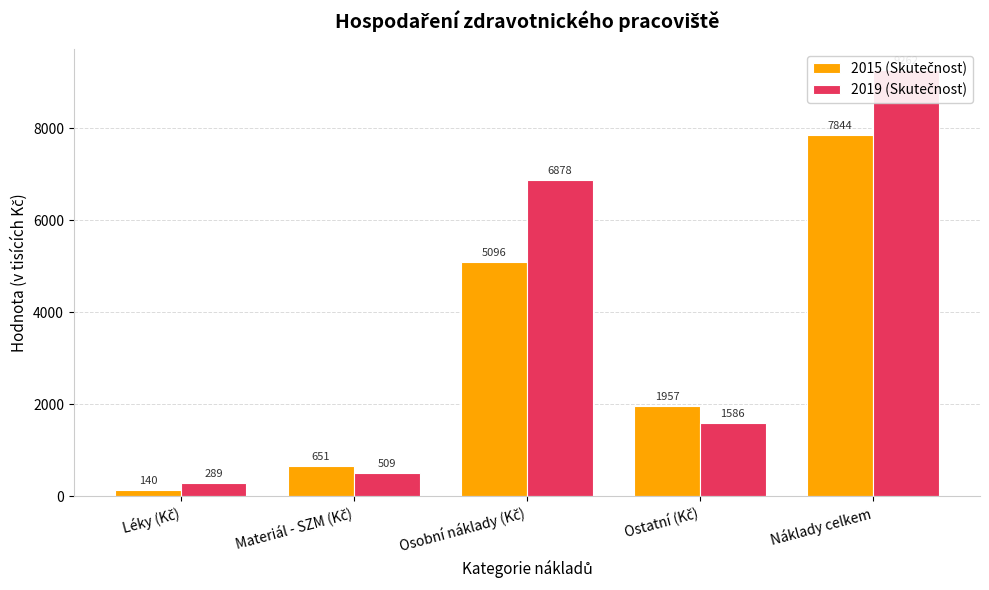

How many bars are there in each group?

2